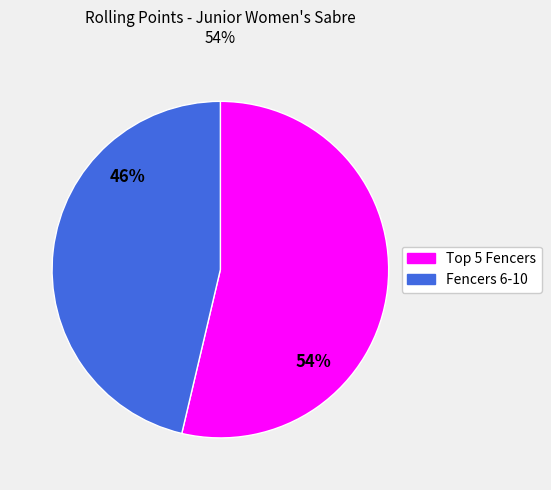

Does any single category account for the majority?

Yes